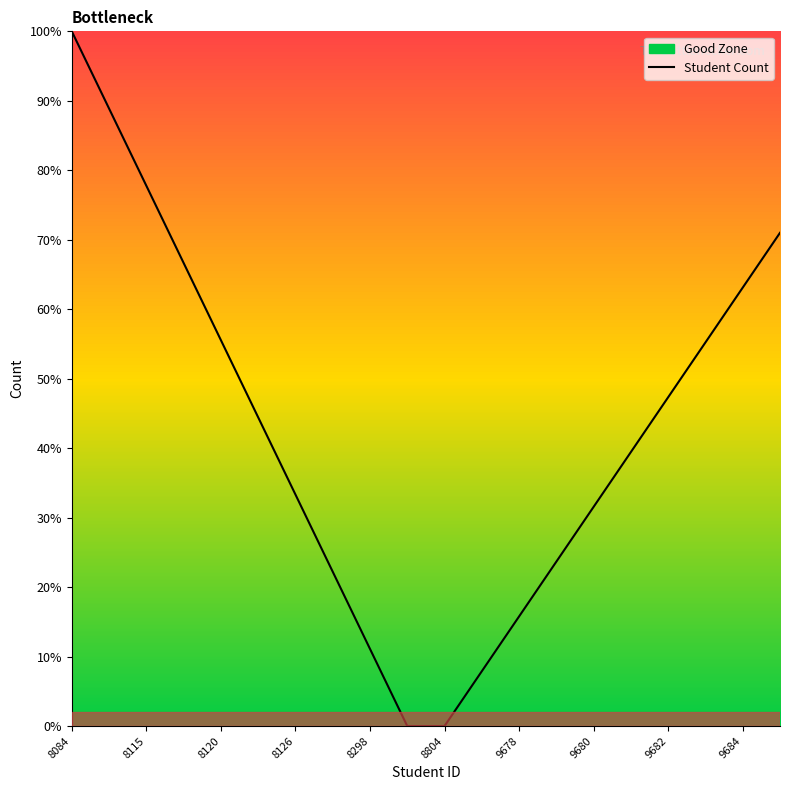

At which label is Student Count closest to 50?

9682